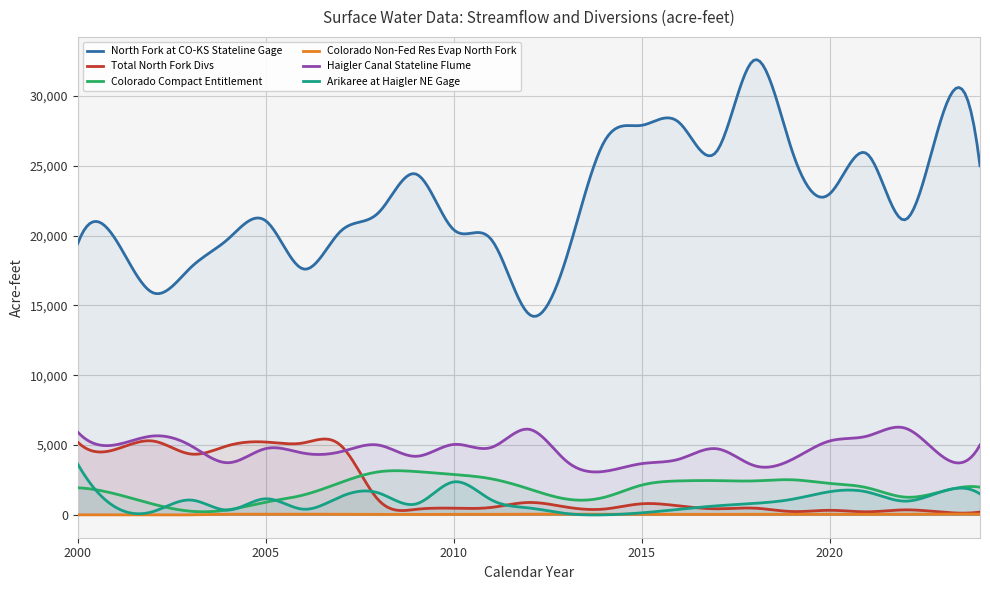

Where is the first local minimum for Haigler Canal Stateline Flume?

2001